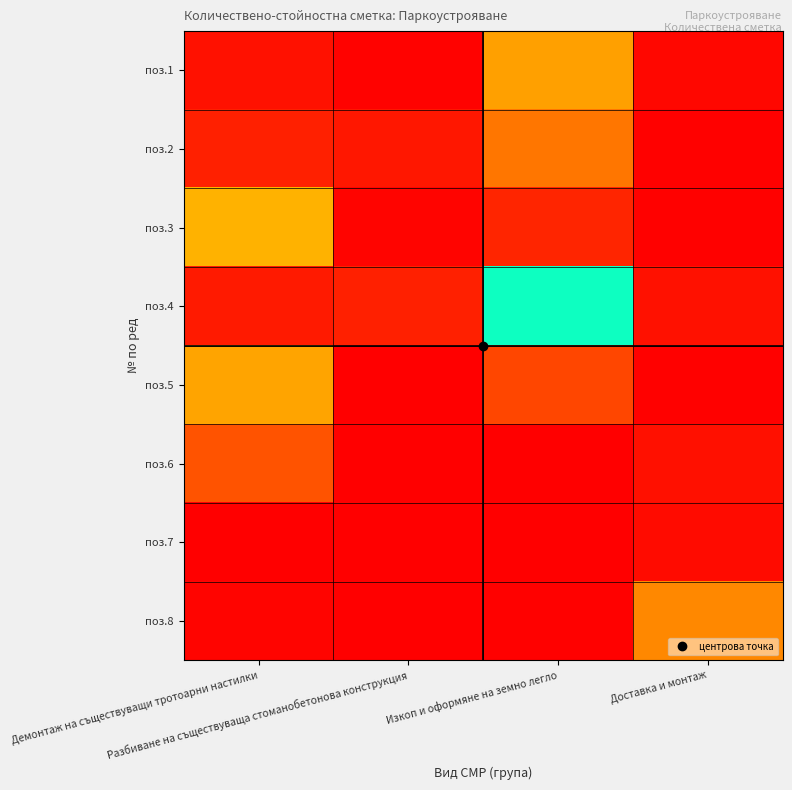

Rank the series by their maximum value, from lowest to highest.

поз.7, поз.2, поз.8, поз.5, поз.3, поз.4, поз.1, поз.6